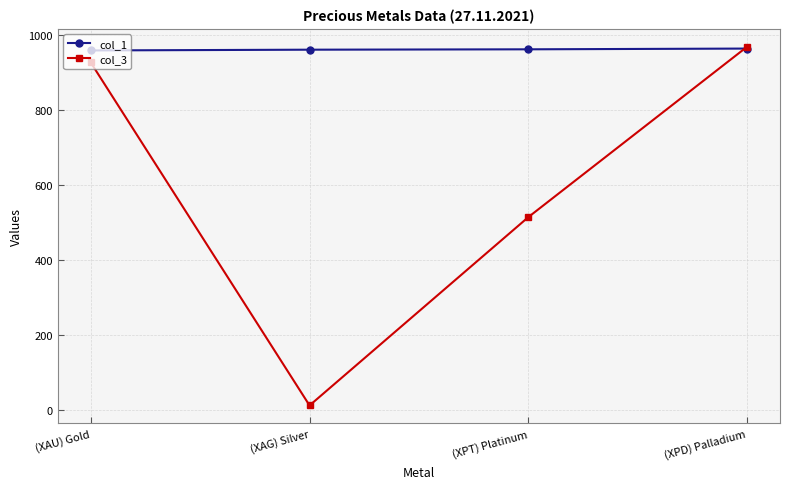

Which series has the largest total across all categories?

col_1